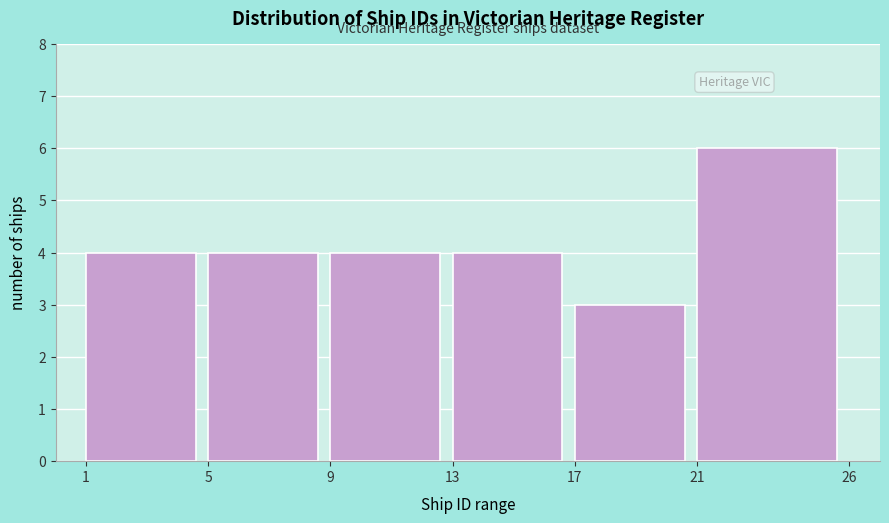

Reading left to right, what are all the values shown in this chart?

4	4	4	4	3	6